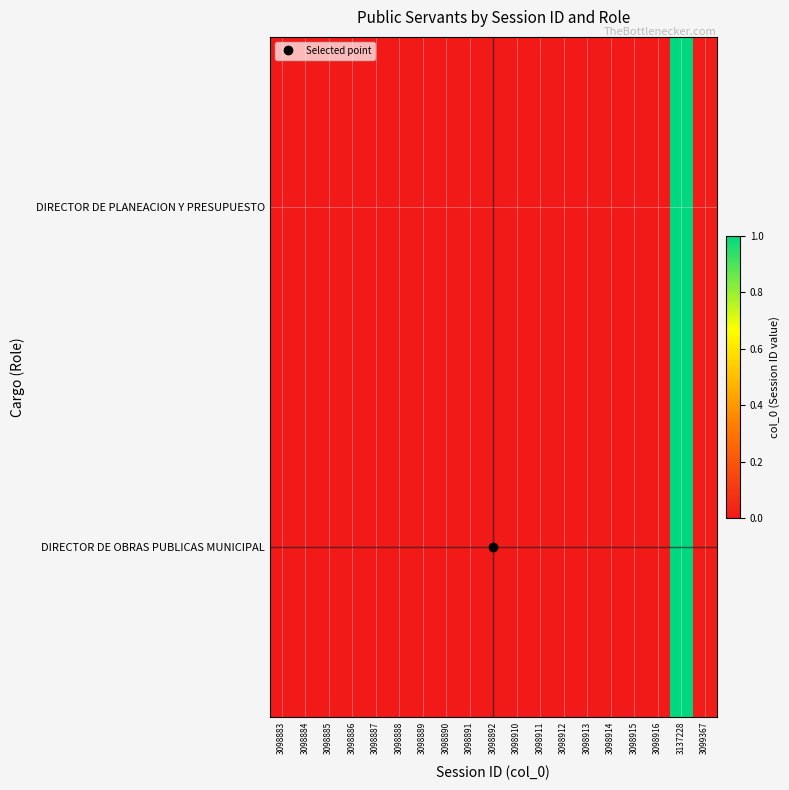

Reading right to left, transcribe all the data shown in this chart.

DIRECTOR DE PLANEACION Y PRESUPUESTO: 3099367=0.0	3137228=1.0	3098916=0.0	3098915=0.0	3098914=0.0	3098913=0.0	3098912=0.0	3098911=0.0	3098910=0.0	3098892=0.0	3098891=0.0	3098890=0.0	3098889=0.0	3098888=0.0	3098887=0.0	3098886=0.0	3098885=0.0	3098884=0.0	3098883=0.0
DIRECTOR DE OBRAS PUBLICAS MUNICIPAL: 3099367=0.0	3137228=1.0	3098916=0.0	3098915=0.0	3098914=0.0	3098913=0.0	3098912=0.0	3098911=0.0	3098910=0.0	3098892=0.0	3098891=0.0	3098890=0.0	3098889=0.0	3098888=0.0	3098887=0.0	3098886=0.0	3098885=0.0	3098884=0.0	3098883=0.0